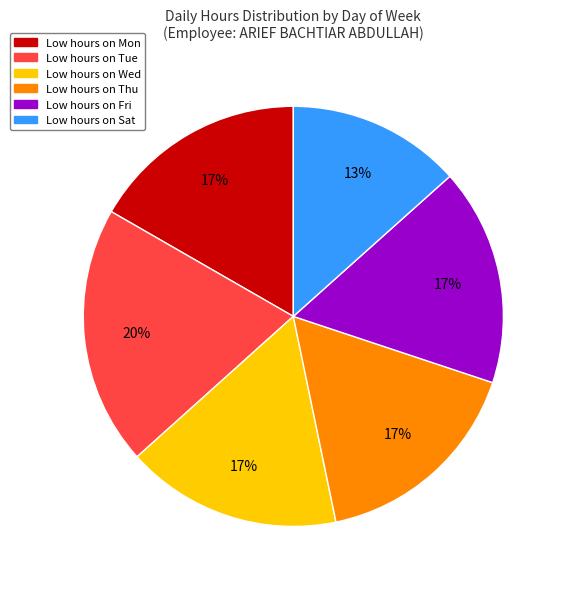

To the nearest percent, what is the average slice percentage?

17%